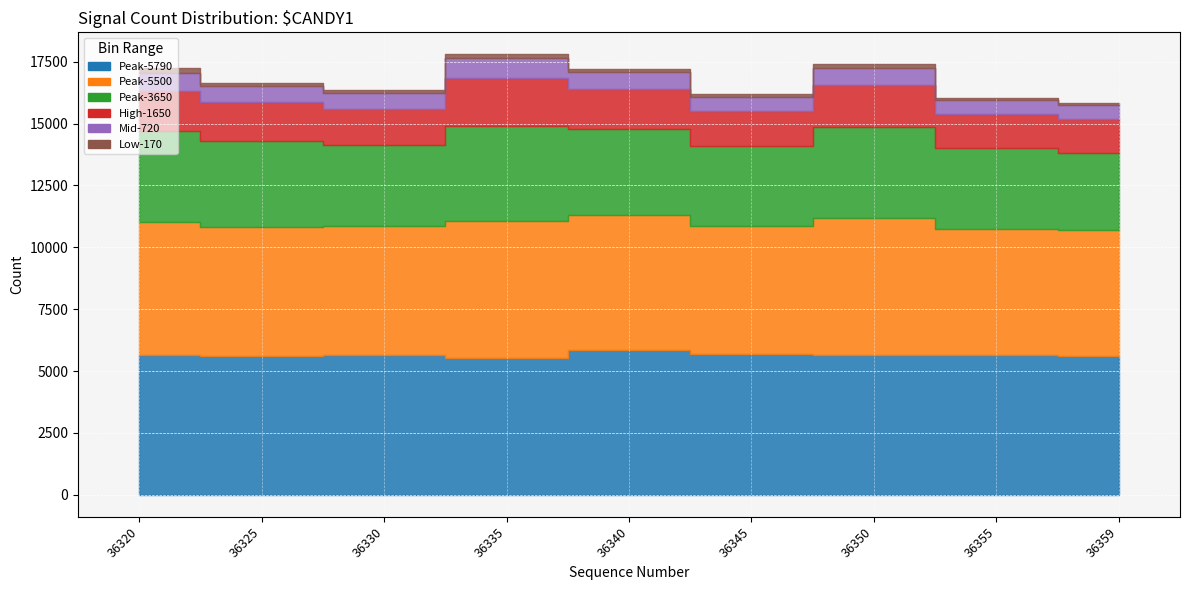

How many series are shown in this chart?

6